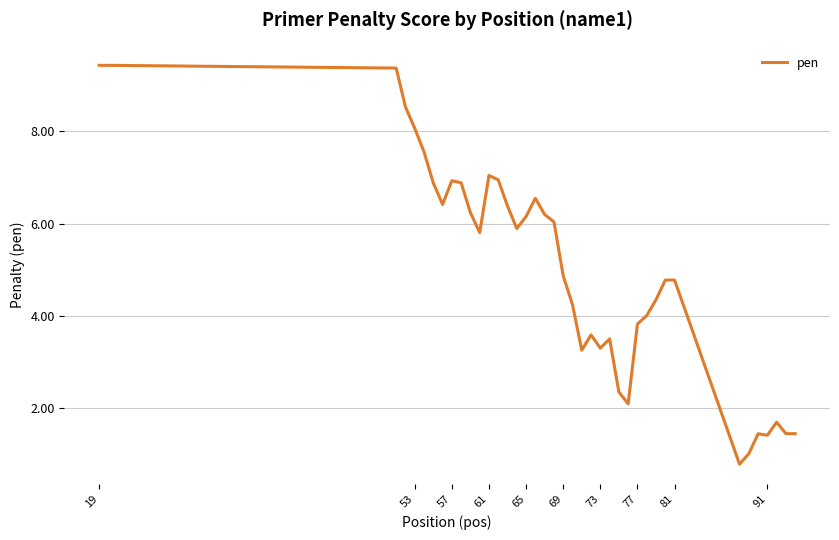

What is the difference between the maximum and minimum values?

8.6